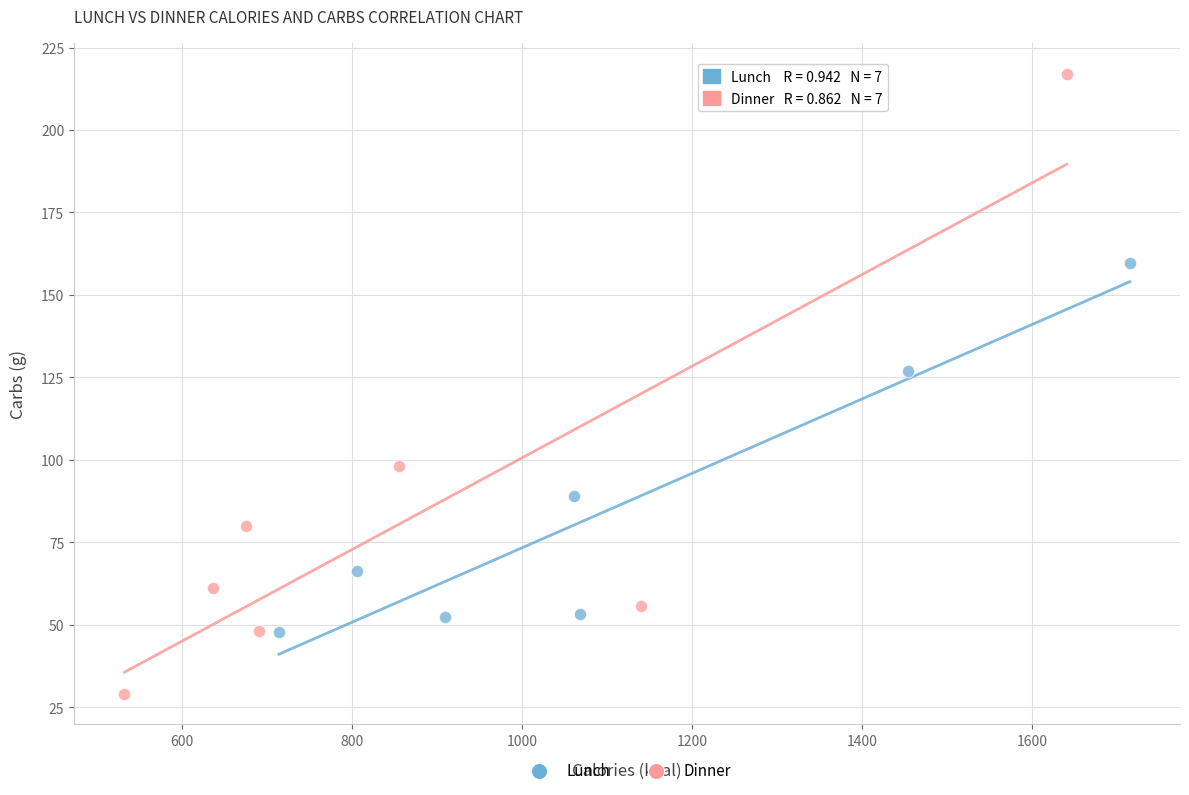

What are all the series names shown in the legend?

Lunch, Dinner